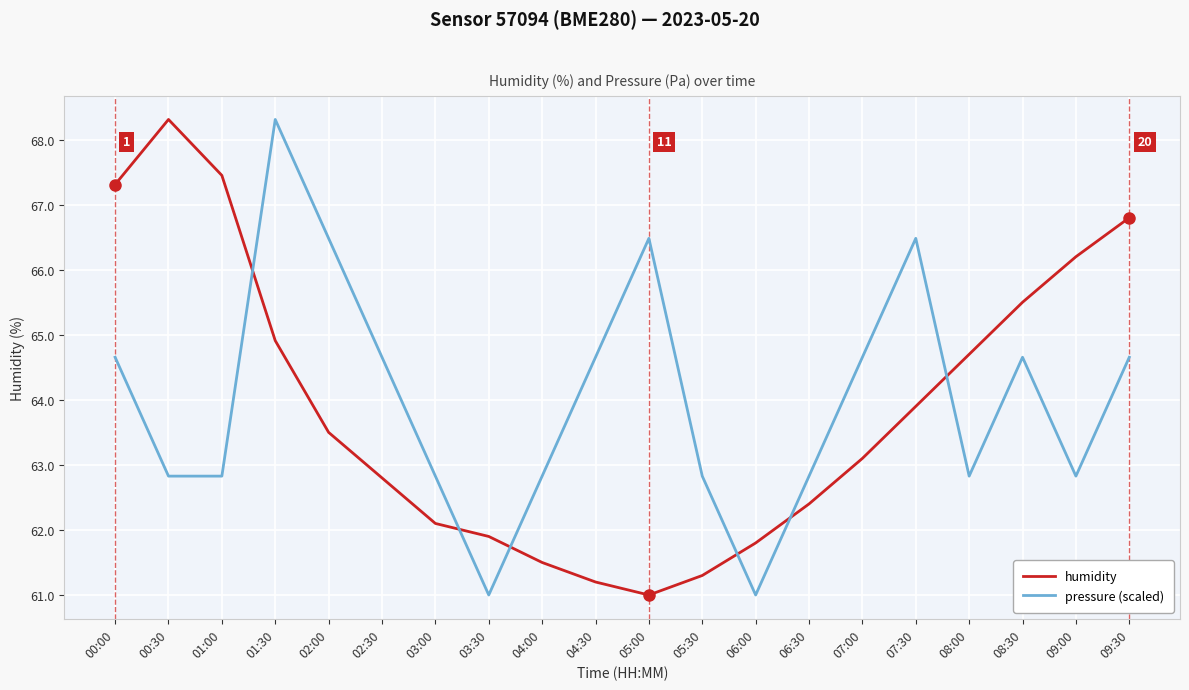

Where does the humidity series first go above 63?

00:00